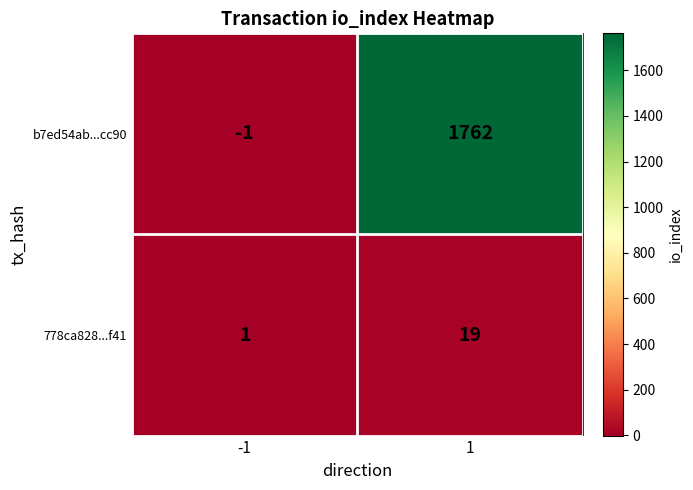

At how many categories does at least one series exceed 1732?

1